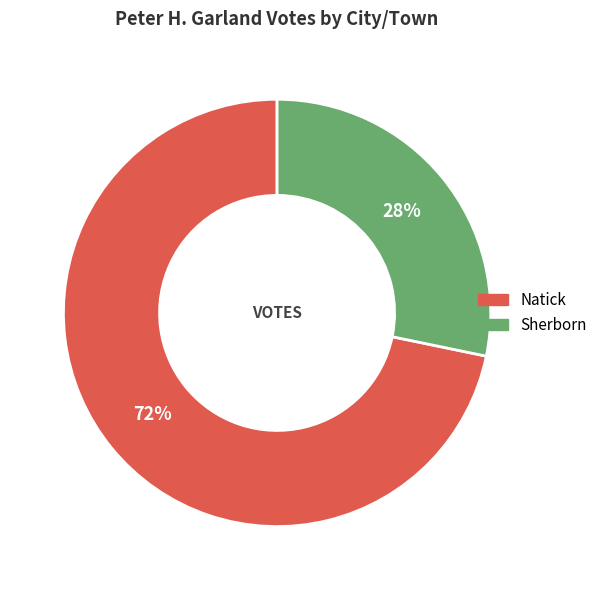

Does Sherborn account for over 50% of the chart?

No